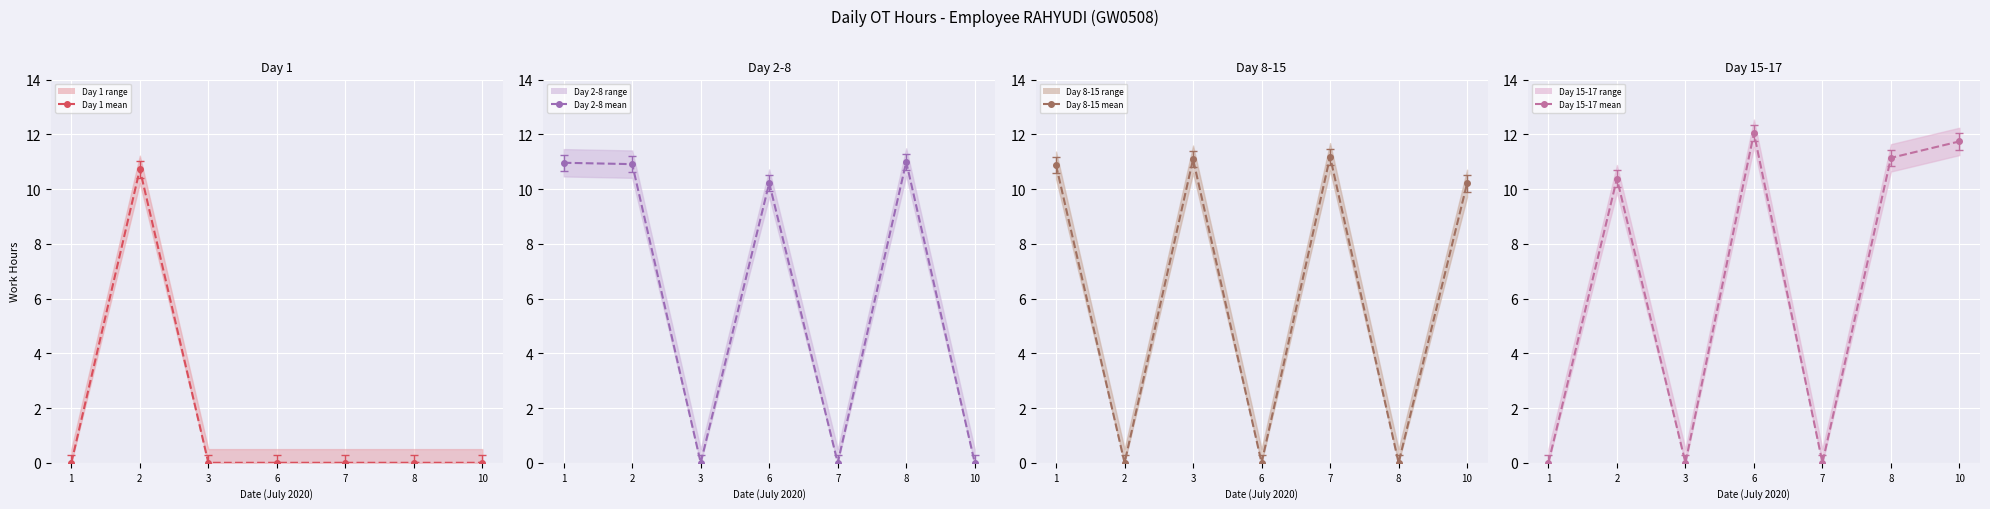

At which category is the sum across all series the highest?

2